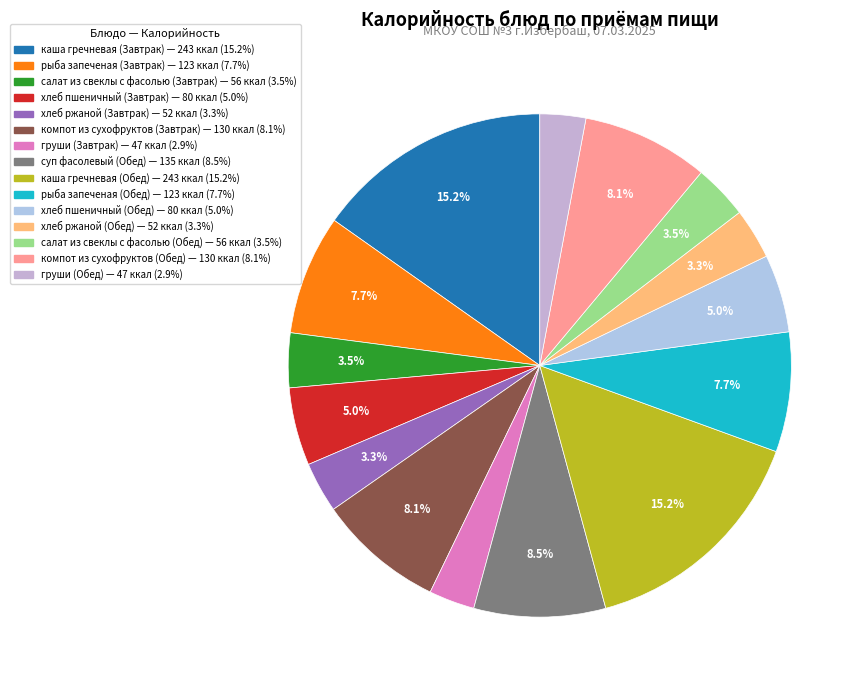

What percentage is the хлеб ржаной (Завтрак) slice, to the nearest percent?

3%